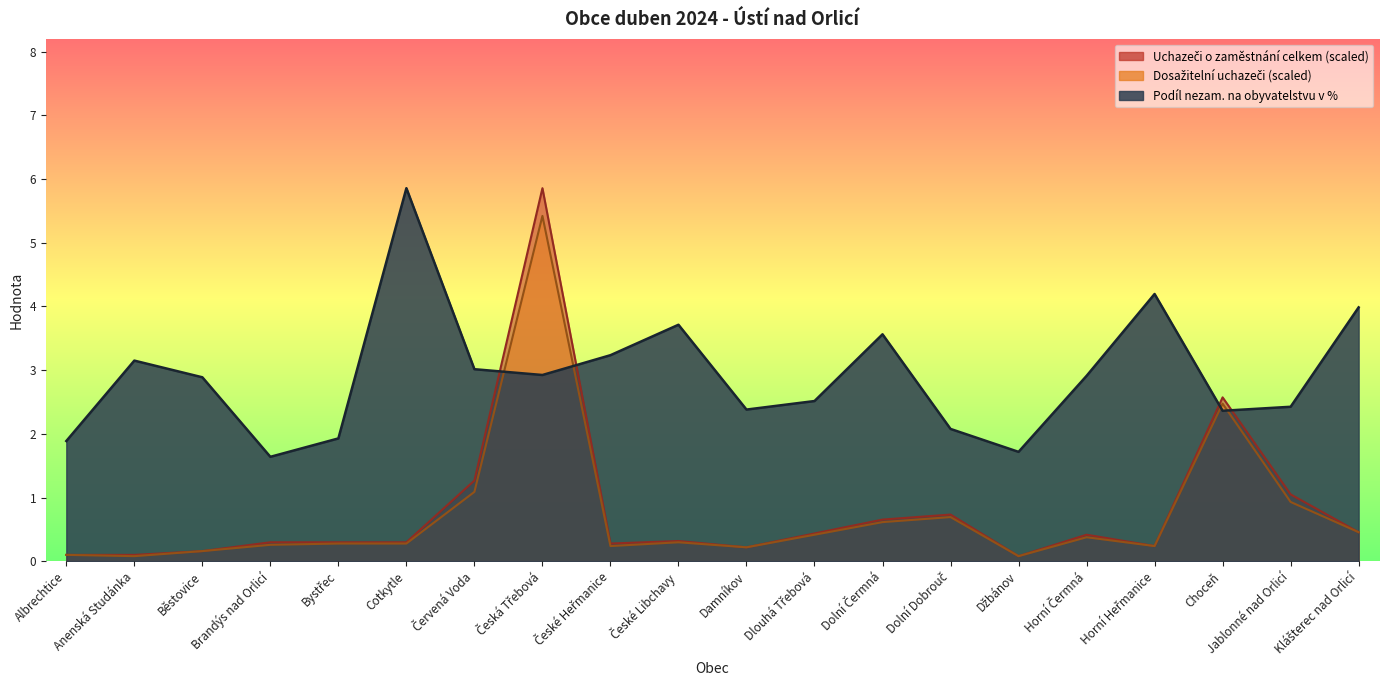

Where is the first local maximum for Uchazeči o zaměstnání celkem?

Česká Třebová